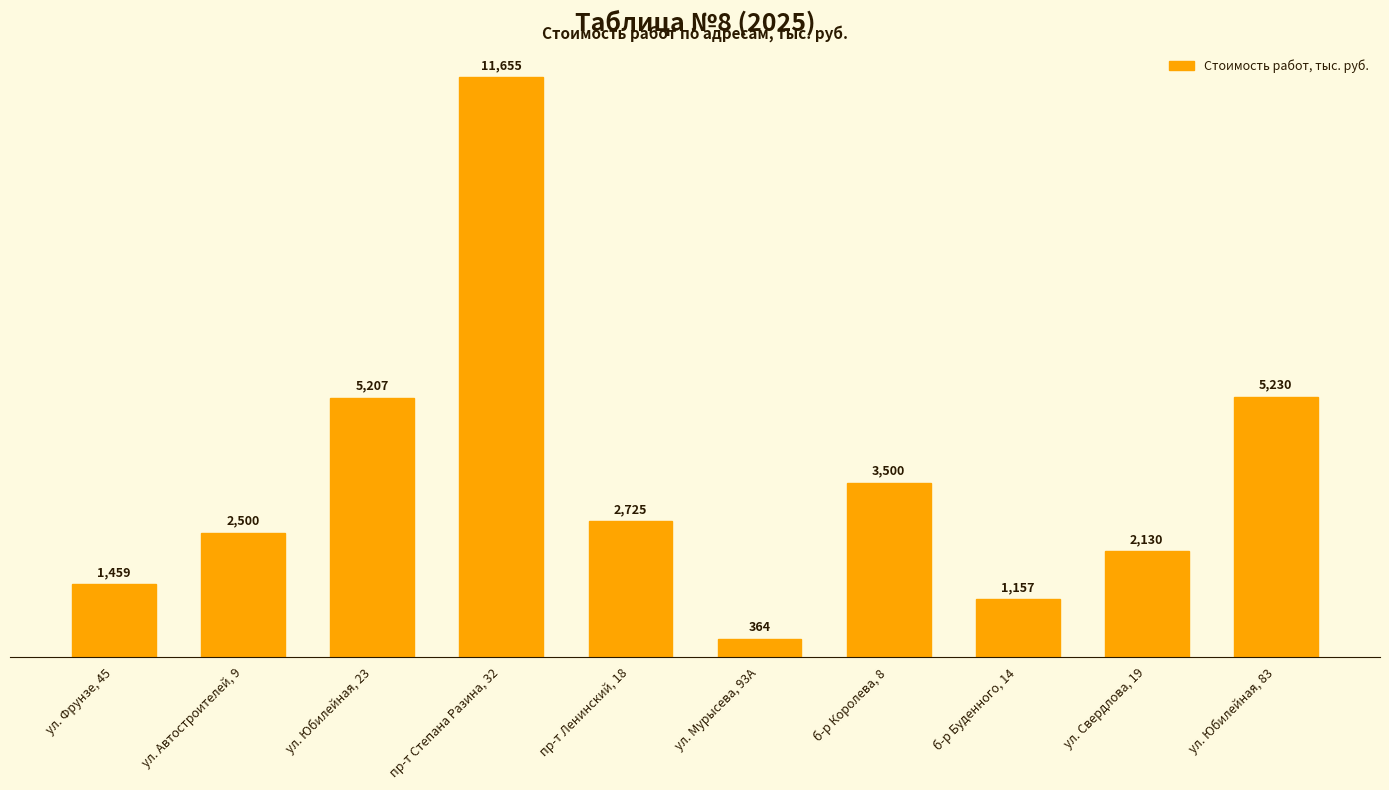

Between б-р Королева, 8 and ул. Автостроителей, 9, which is larger?

б-р Королева, 8